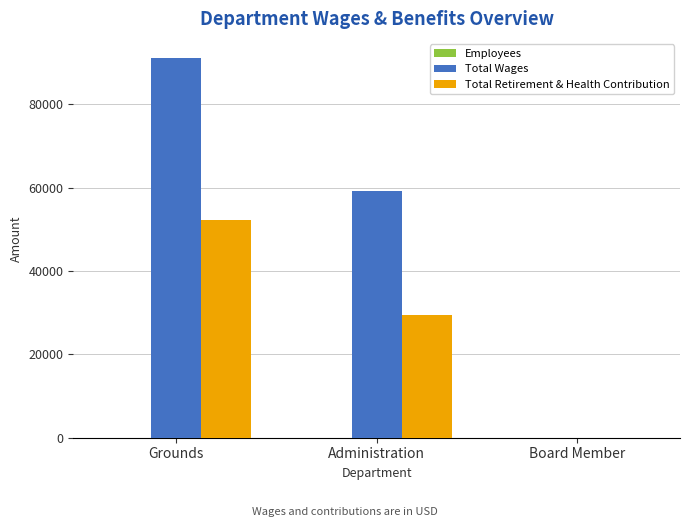

Which series has the largest total across all categories?

Total Wages